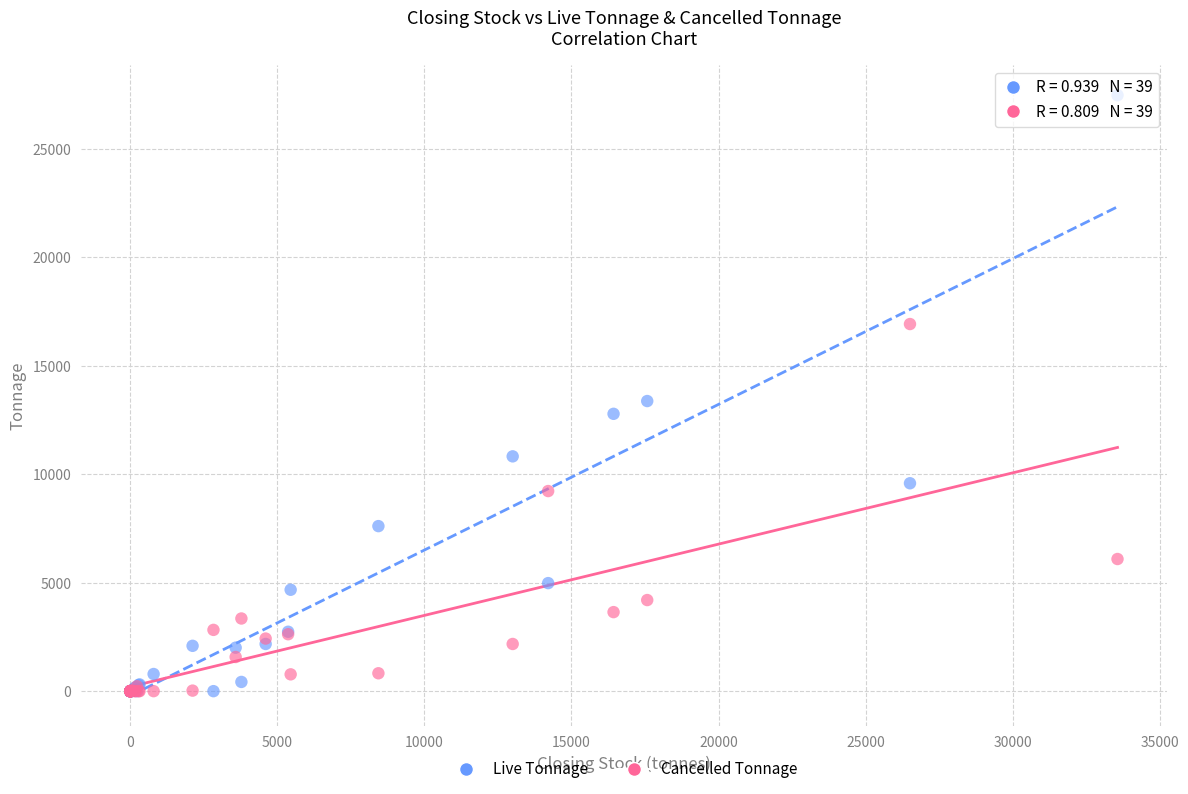

In the Live Tonnage series, what Y value is closest to 13737?

13375